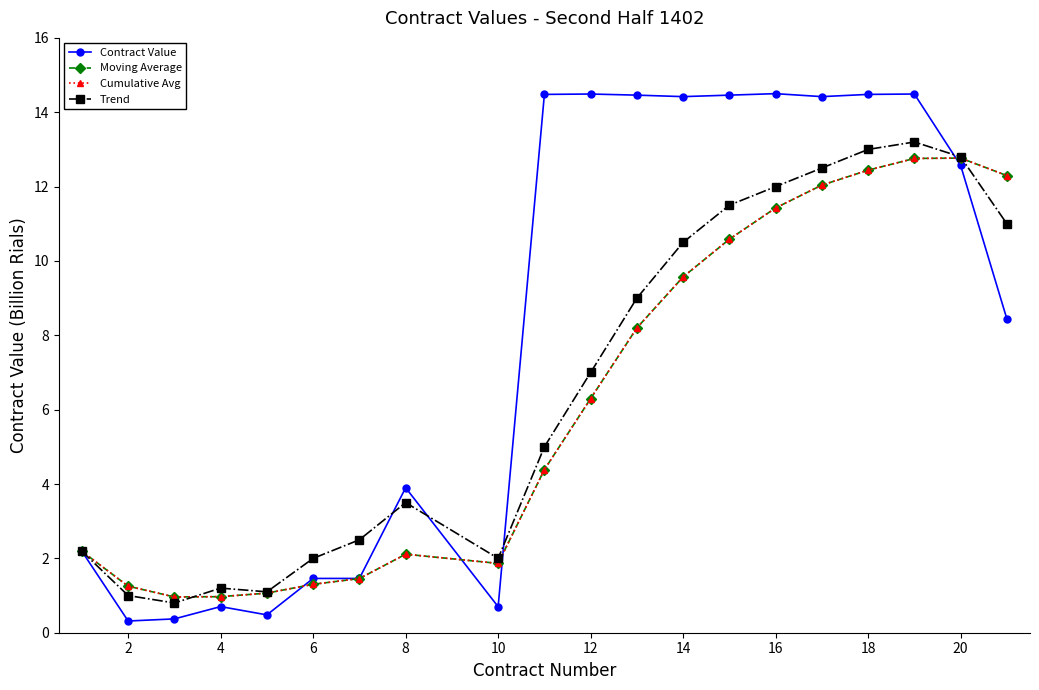

Does the chart have visible grid lines?

No